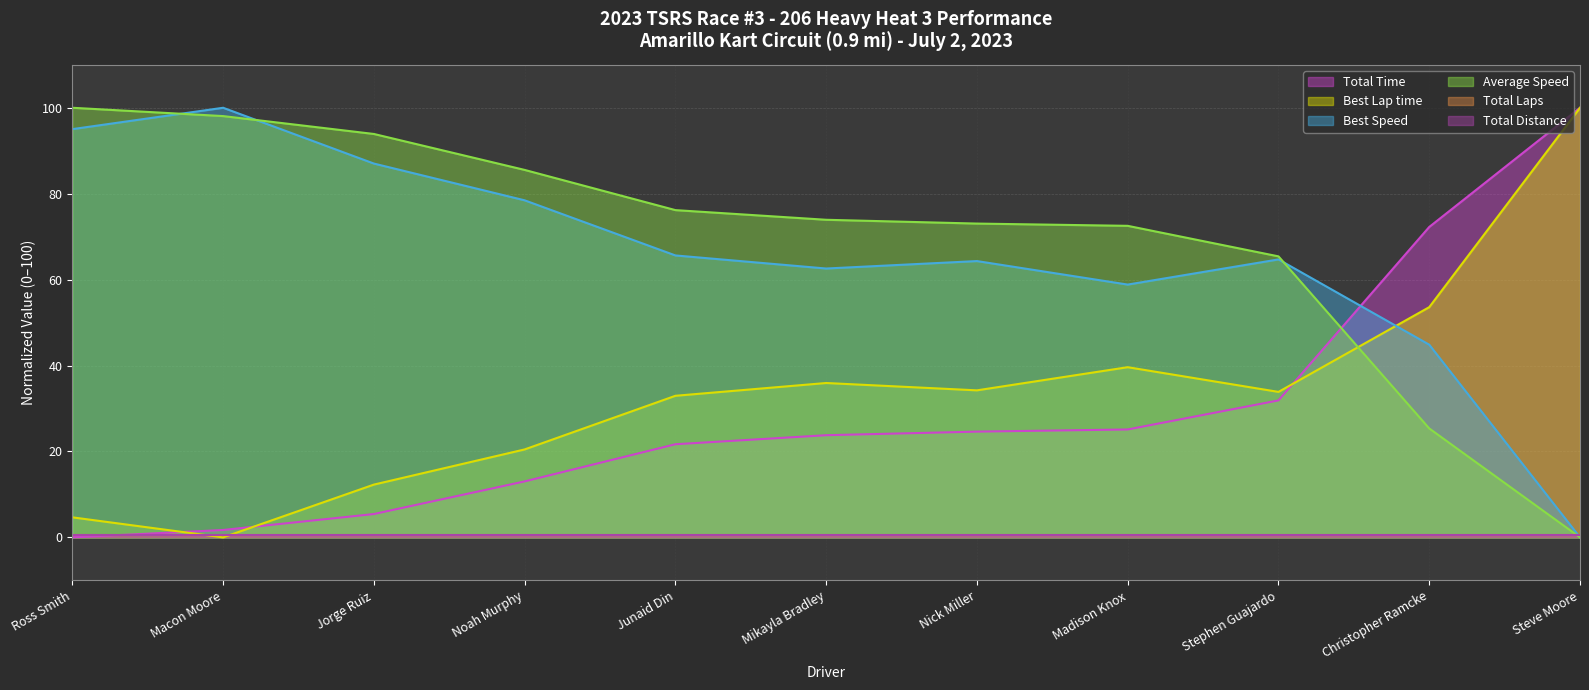

True or false: Best Lap time has a value of 4.7 at Ross Smith.

True